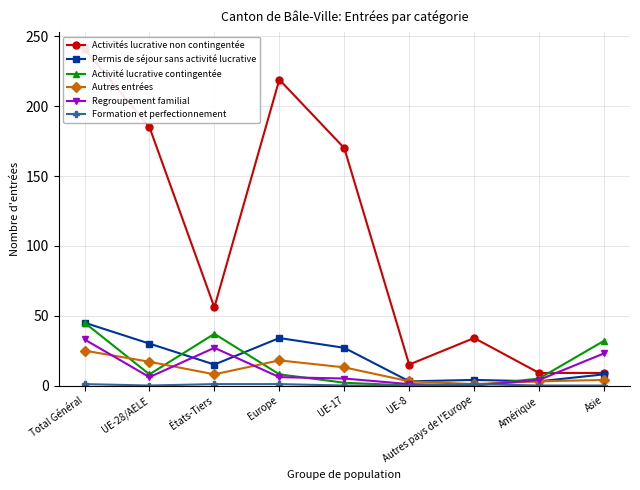

List the series in order of their peak value, lowest first.

Formation et perfectionnement, Autres entrées, Regroupement familial, Permis de séjour sans activité lucrative, Activité lucrative contingentée, Activités lucrative non contingentée